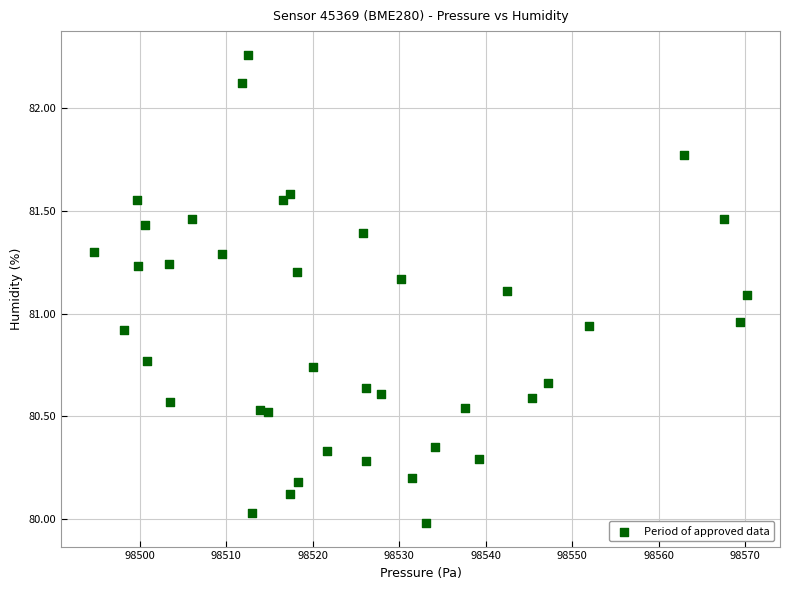

What is the range of Y values (max minus min)?

2.3